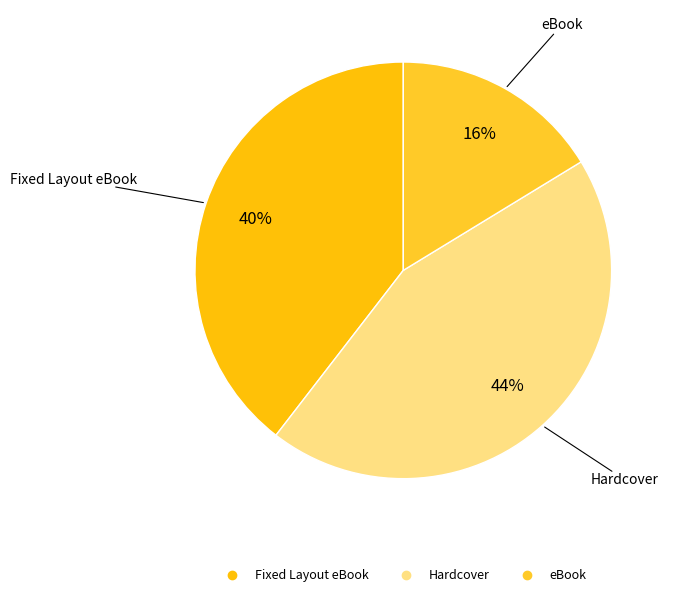

Do Hardcover and eBook together represent more than half of the pie?

Yes